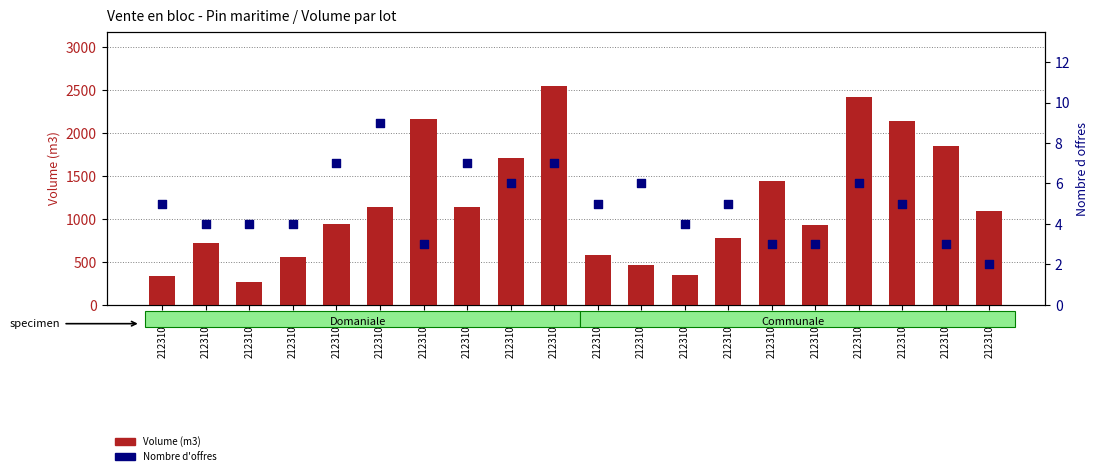

Which series reaches the maximum Y coordinate?

Volume (m3)